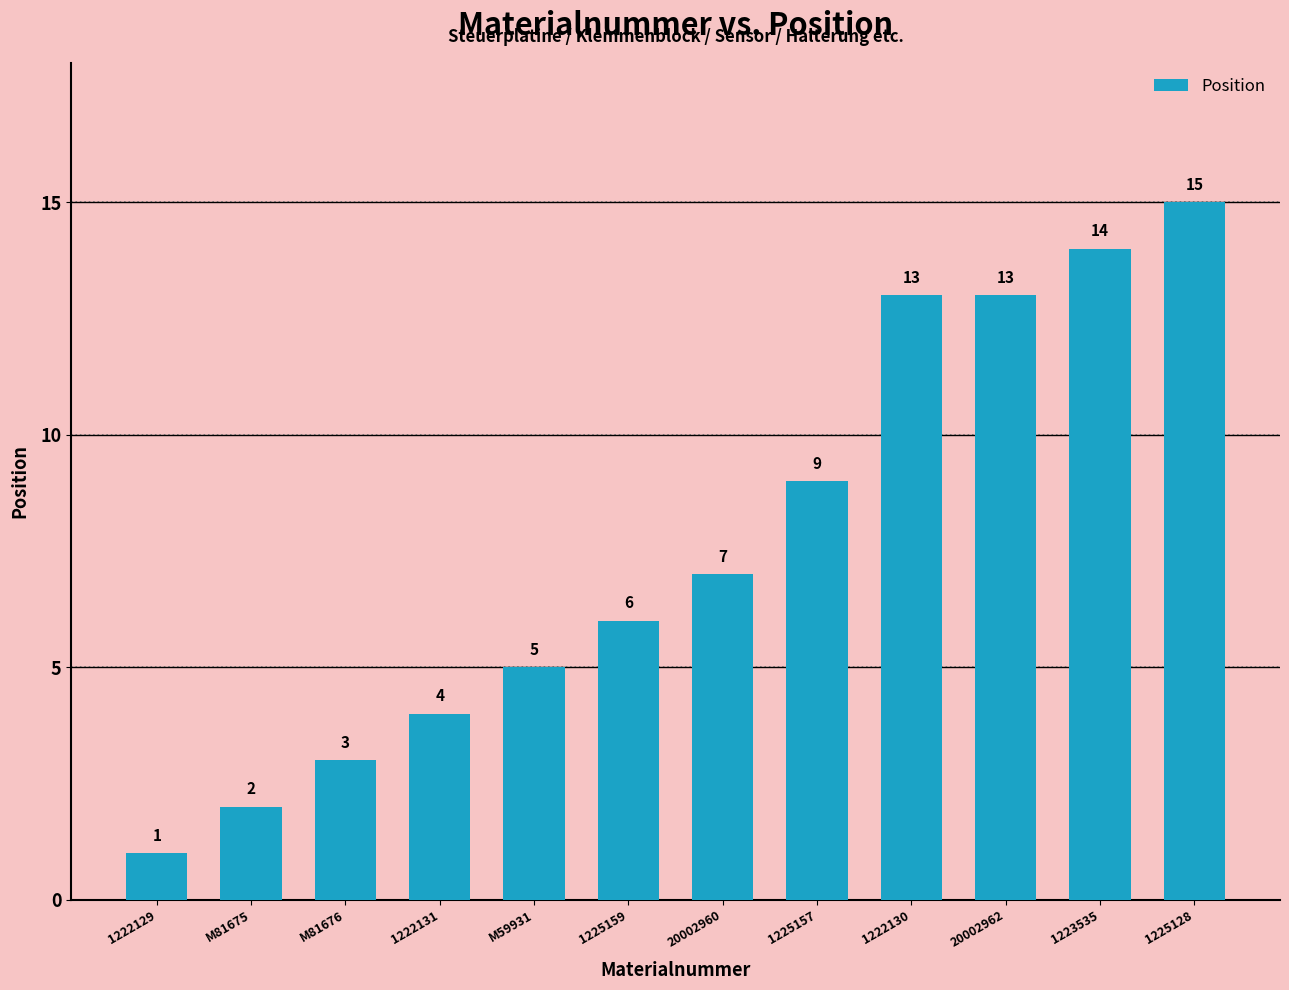

Is it true that the value at 1222129 is 1?

True